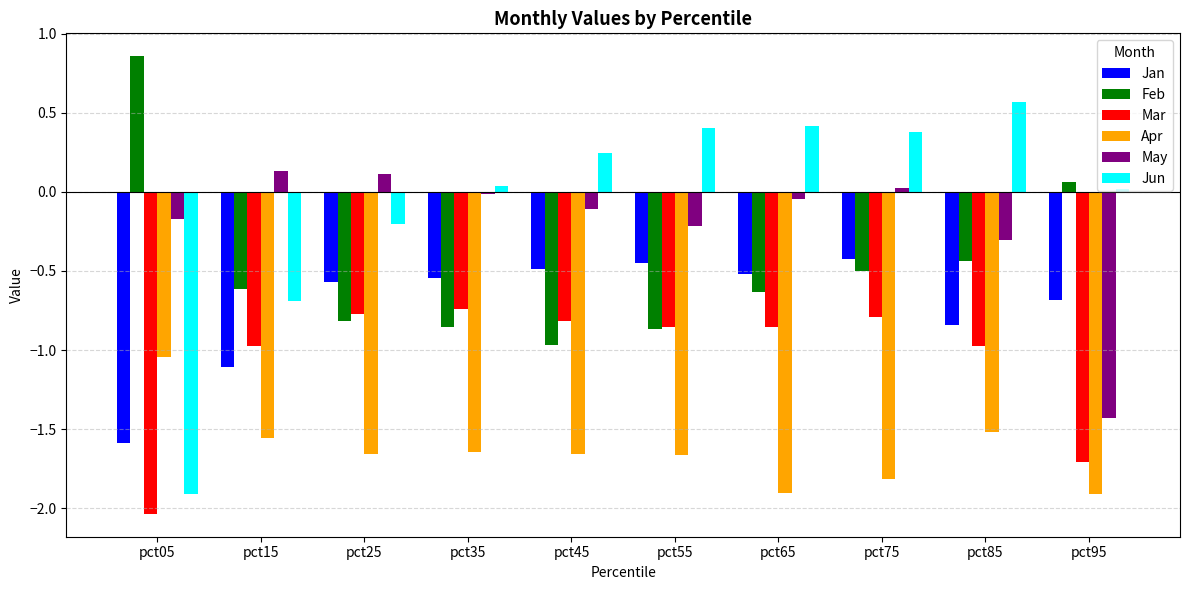

True or false: Jan has a value of -0.5 at pct45.

True